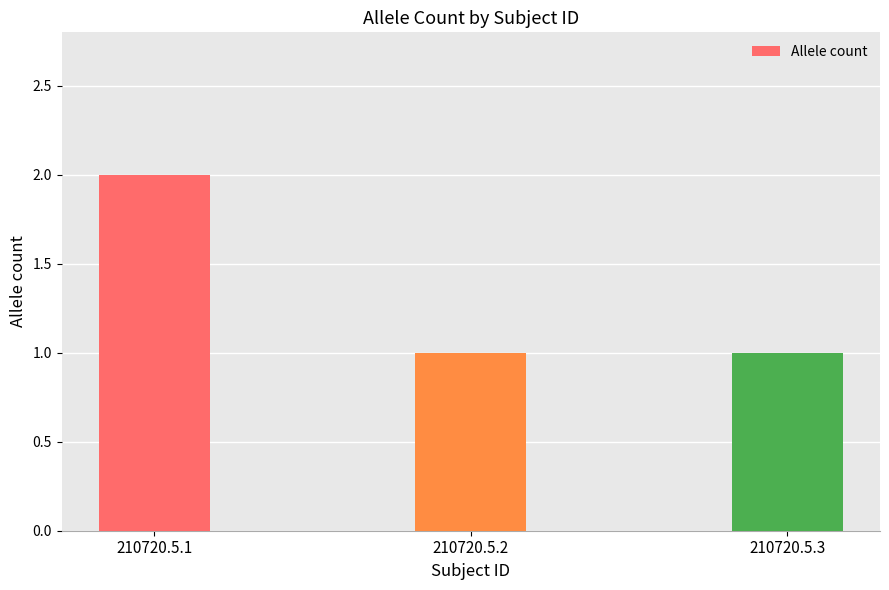

Reading left to right, what are all the values shown in this chart?

210720.5.1=2	210720.5.2=1	210720.5.3=1